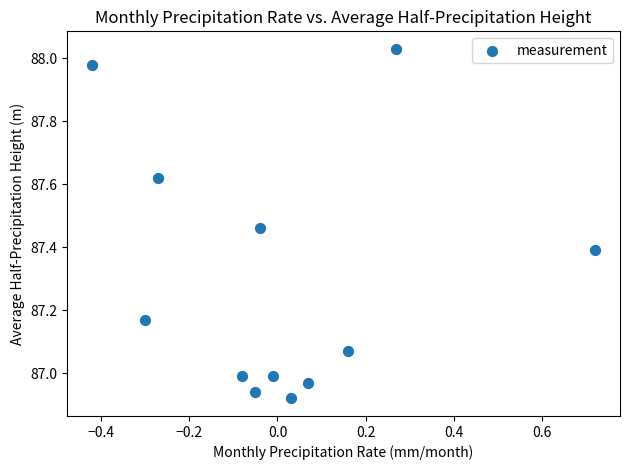

What is the range of Y values (max minus min)?

1.1